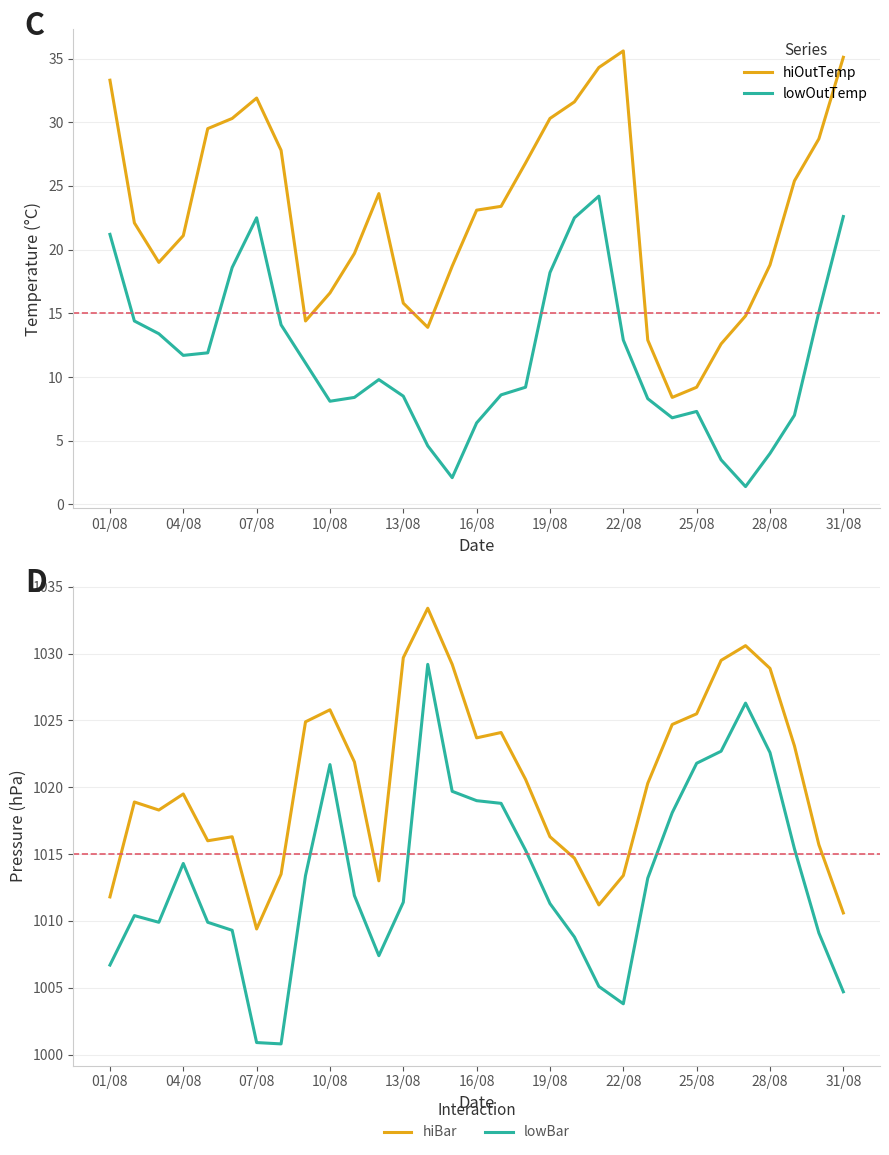

True or false: lowOutTemp and hiBar intersect in this chart.

False